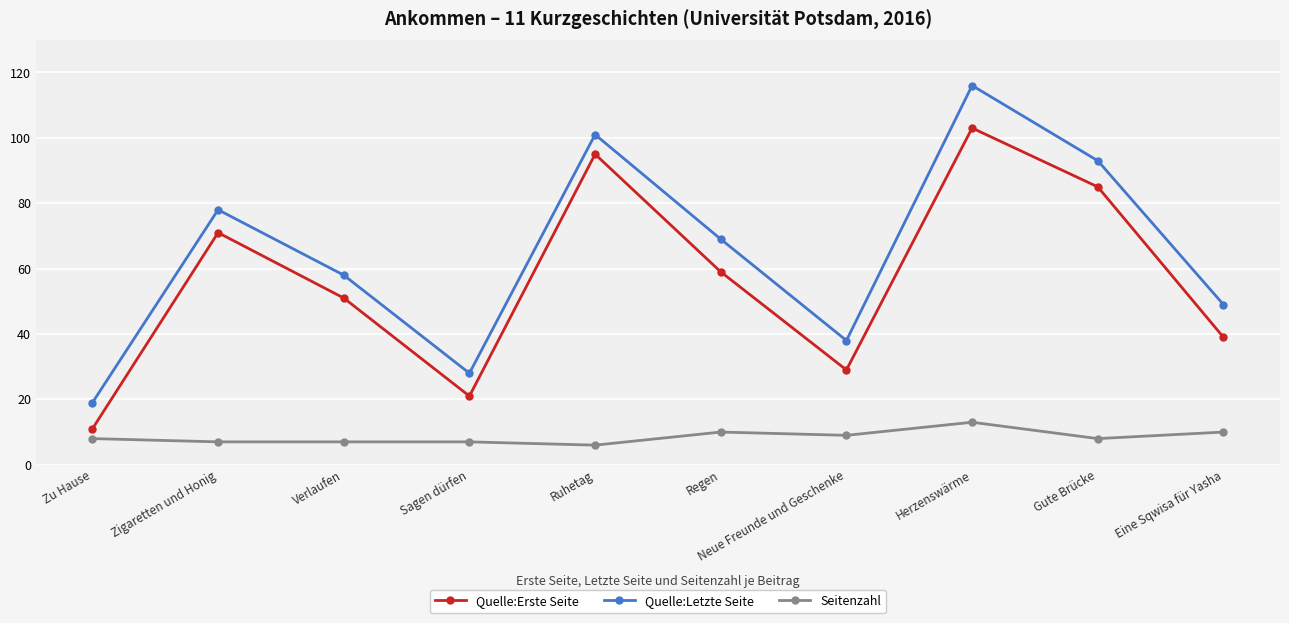

What is the sum of all Seitenzahl values?

85